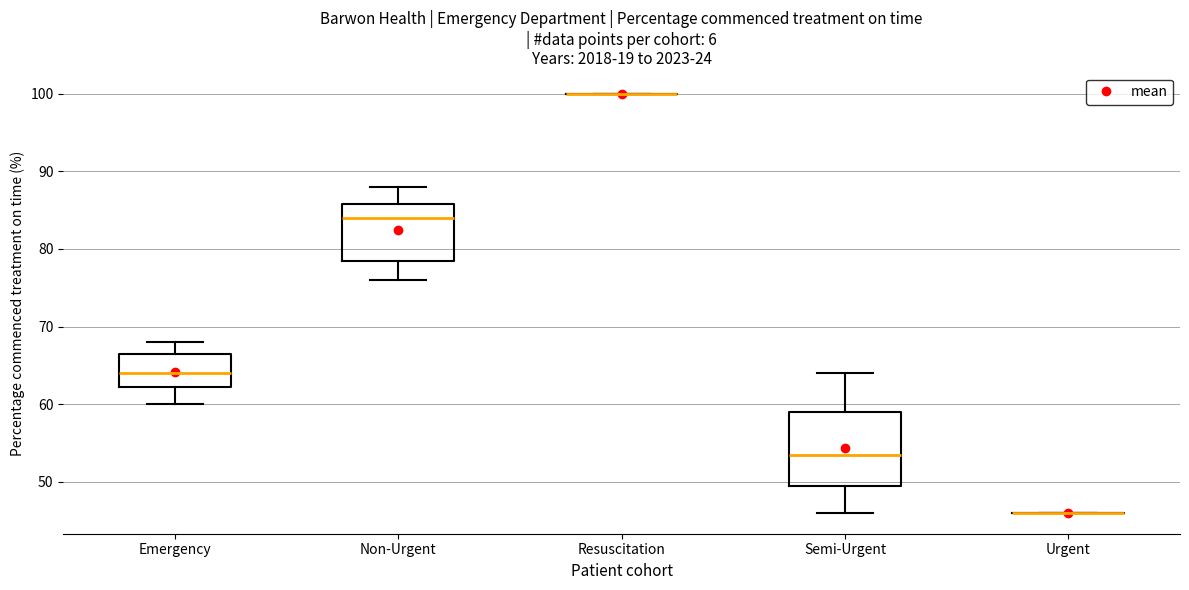

Reading left to right, read every box against the y-axis: the position of its median line, the range the box covers, and the ends of its whiskers. The values are not printed on the chart, so give them approximately, as read against the axis.

Emergency: median 64, box 62 to 67, whiskers 60 to 68
Non-Urgent: median 84, box 79 to 86, whiskers 76 to 88
Resuscitation: box collapsed to a line at 100, whiskers 100 to 100
Semi-Urgent: median 54, box 50 to 59, whiskers 46 to 64
Urgent: box collapsed to a line at 46, whiskers 46 to 46